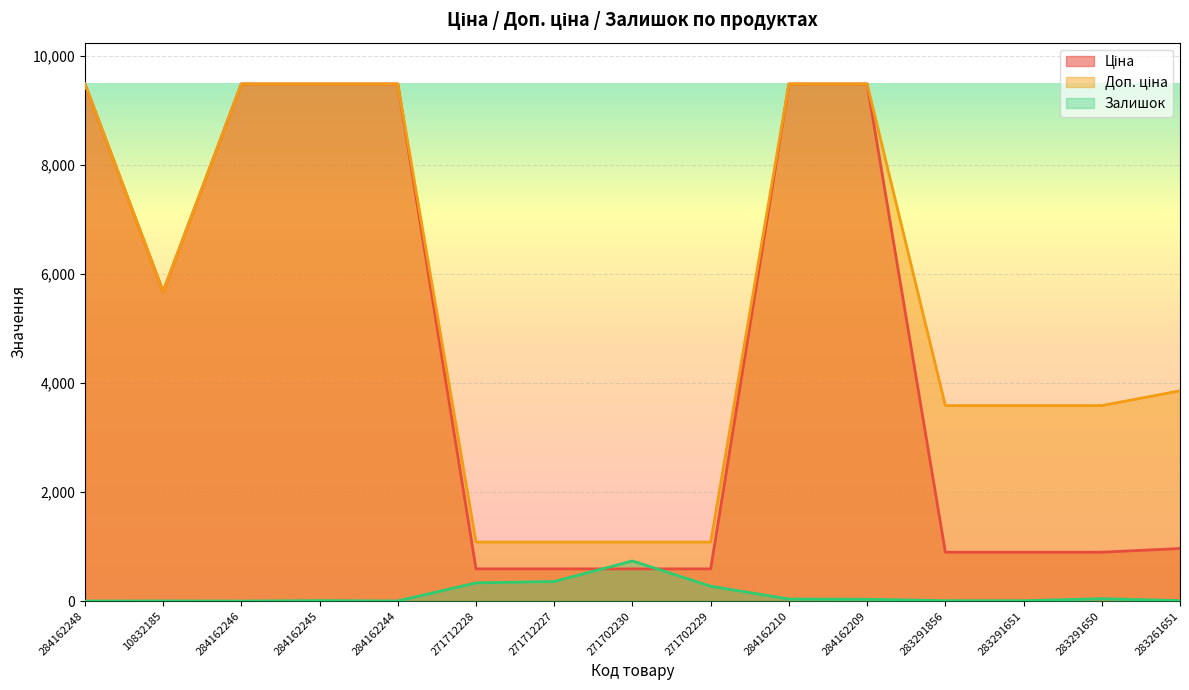

What is the maximum value shown in the chart?

9480.1